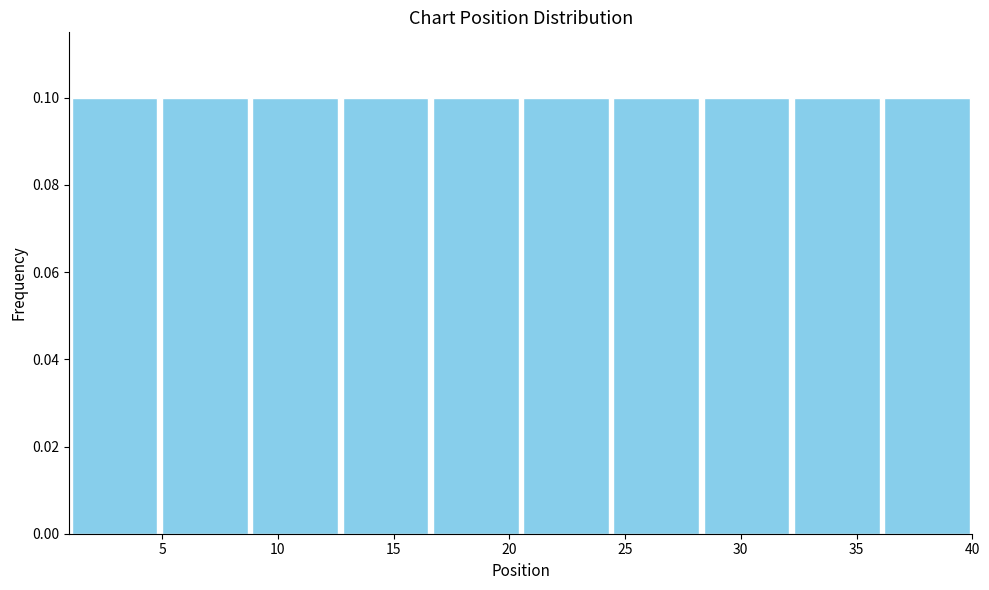

How tall is the bar that spans 36.1 to 40.0 on the x-axis? Neither the bar edges nor the heights are printed on the chart, so give them approximately, as read against the axes.

0.1